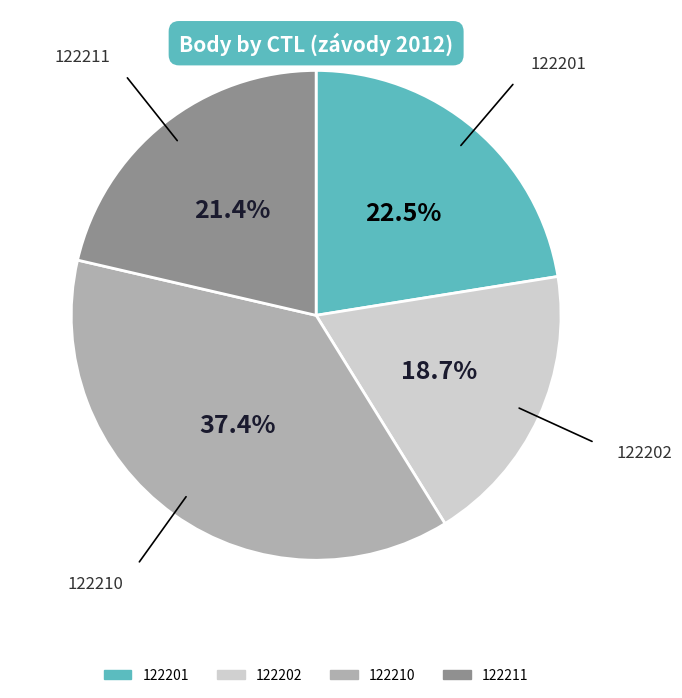

Count the number of slices in the pie.

4